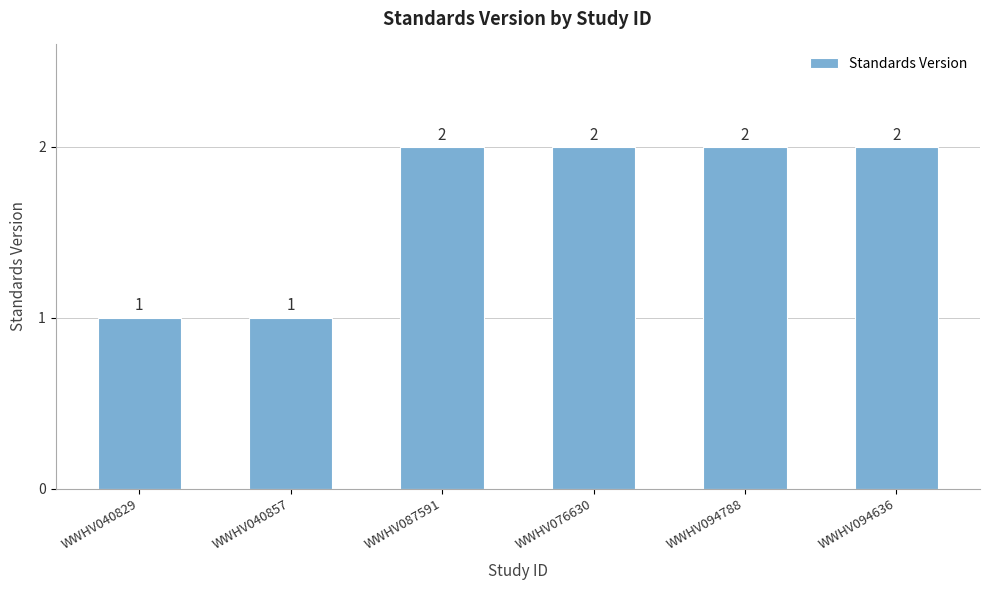

Reading right to left, transcribe all the data shown in this chart.

WWHV094636=2	WWHV094788=2	WWHV076630=2	WWHV087591=2	WWHV040857=1	WWHV040829=1